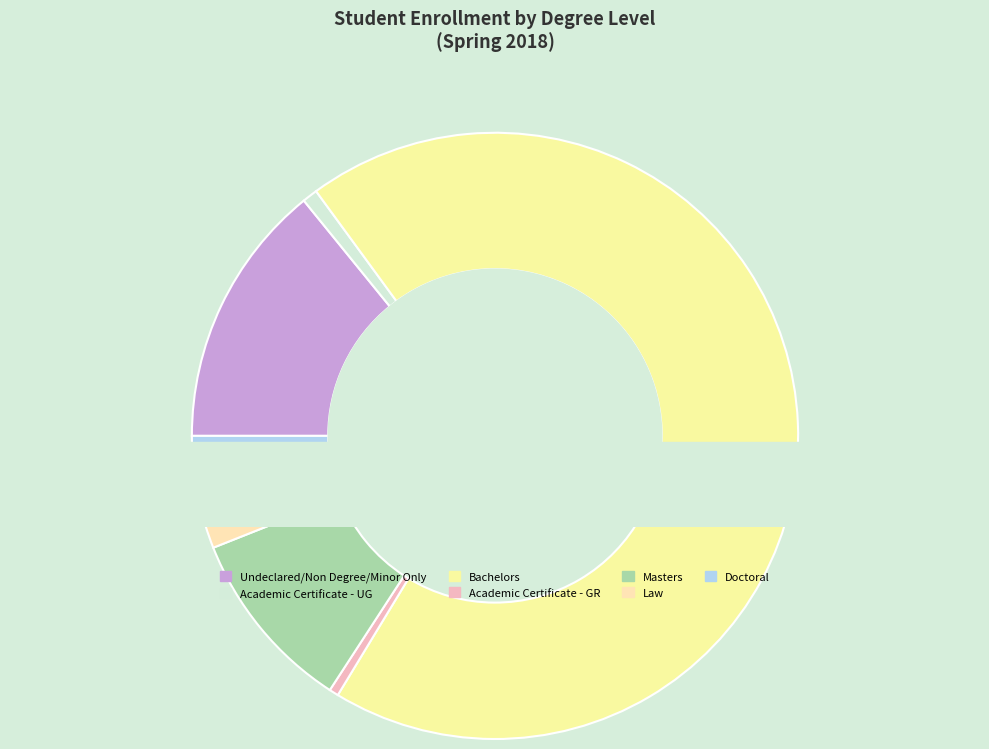

To the nearest percent, what is the difference between the Doctoral and Academic Certificate - GR slice percentages?

3%